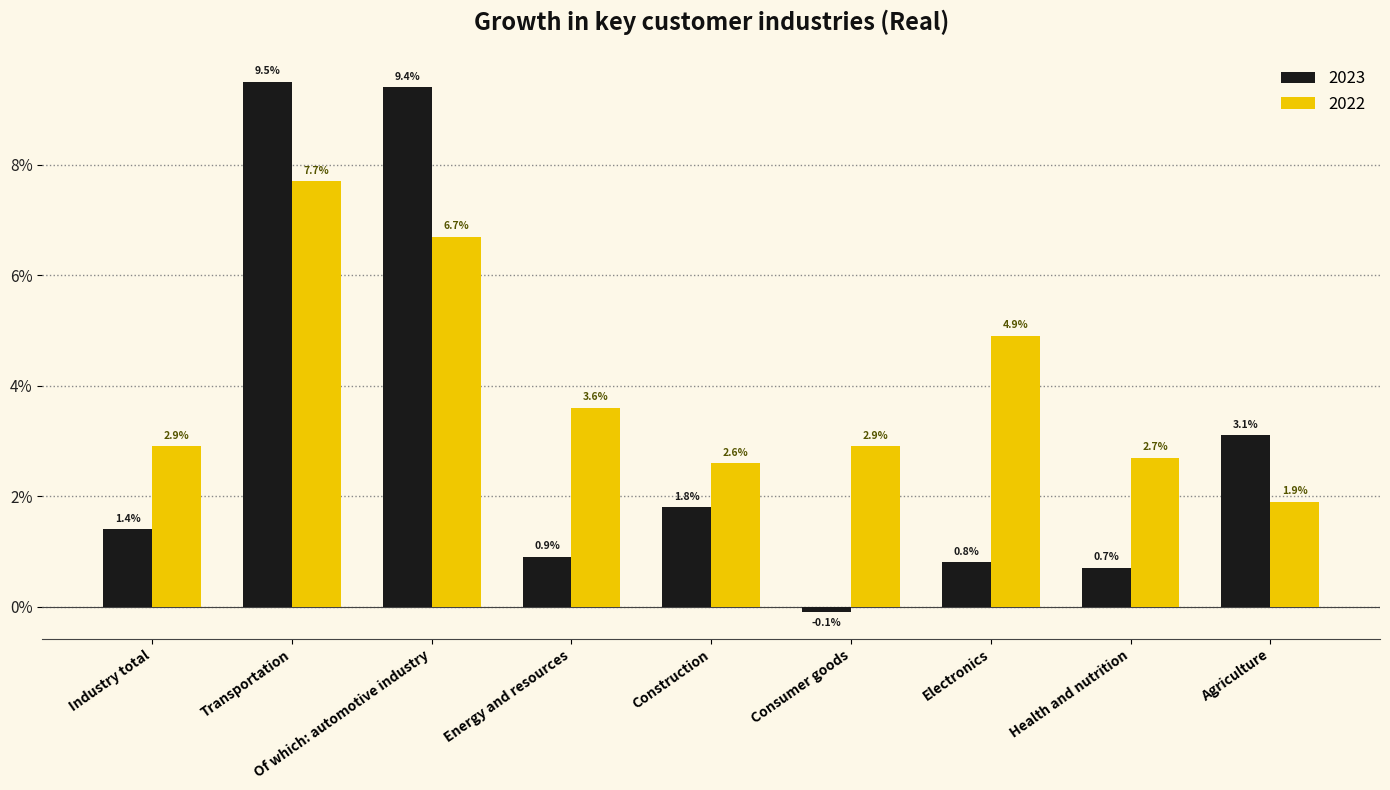

List the series in order of their peak value, highest first.

2023, 2022